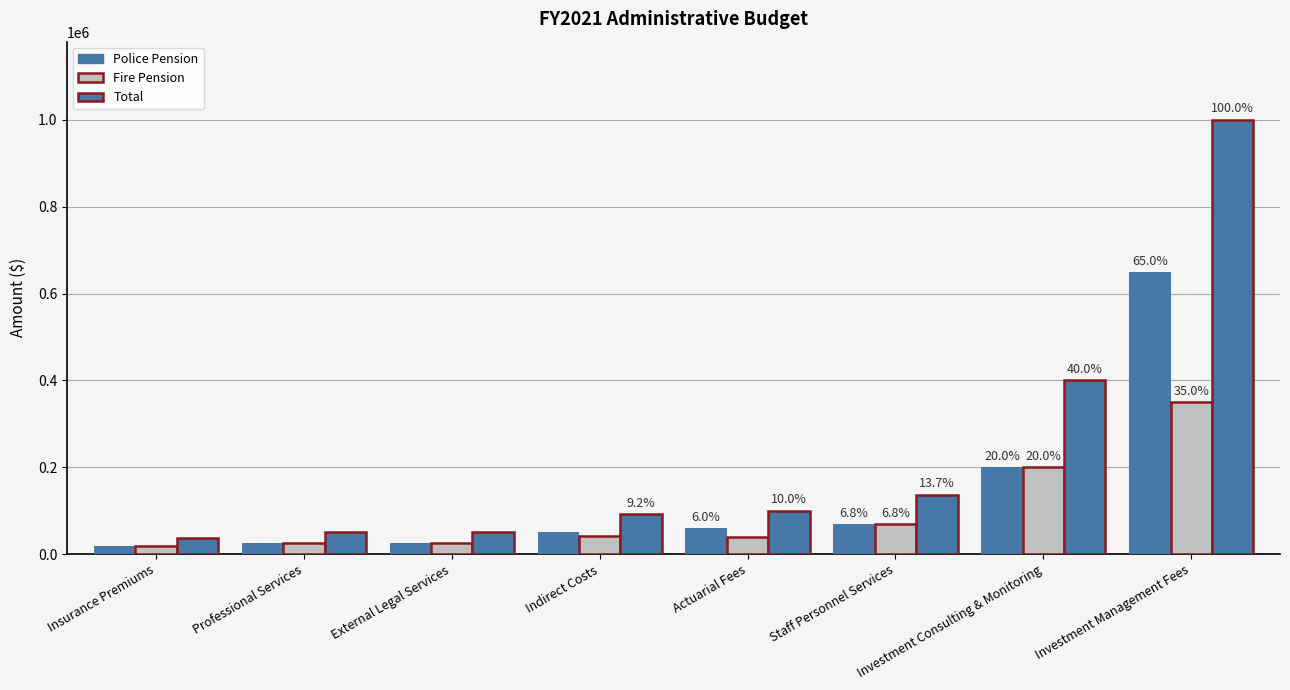

What is the label of the 2nd bar from the right?

Investment Consulting & Monitoring